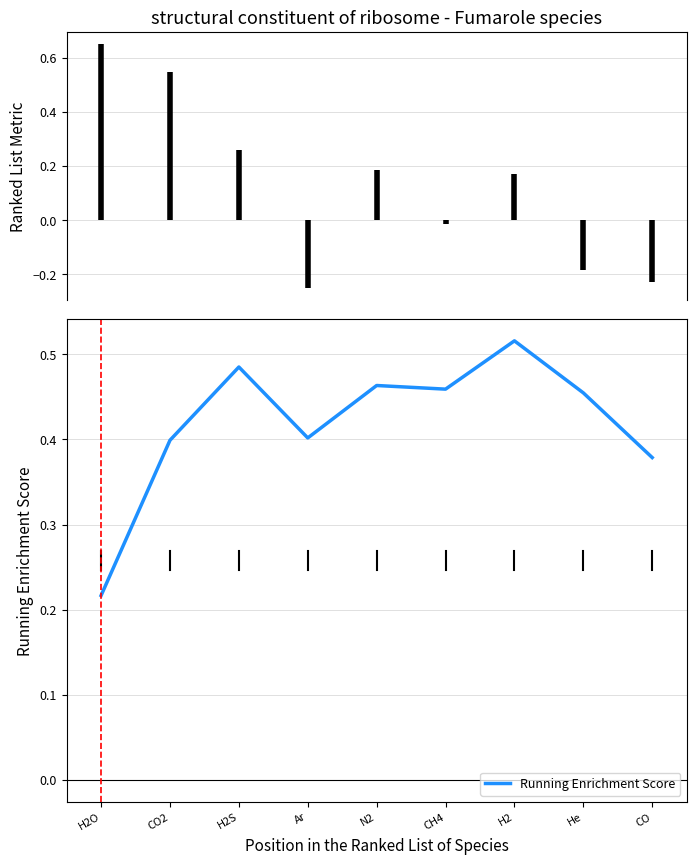

What position from the right is H2?

3